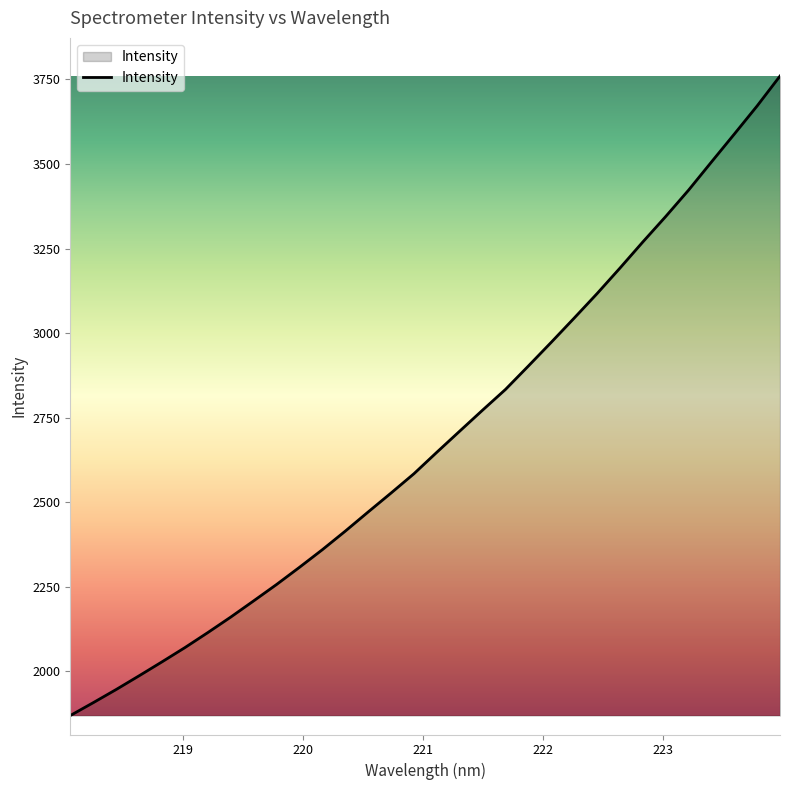

What is the difference between the maximum and minimum values?

1890.8